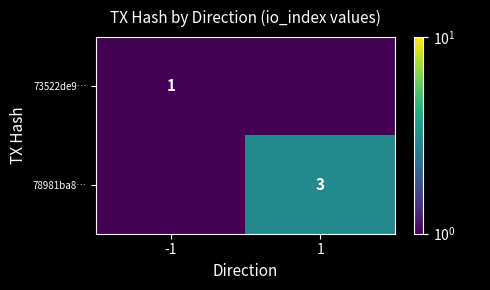

The value of 78981ba8… at 1 is 5.1. True or false?

False